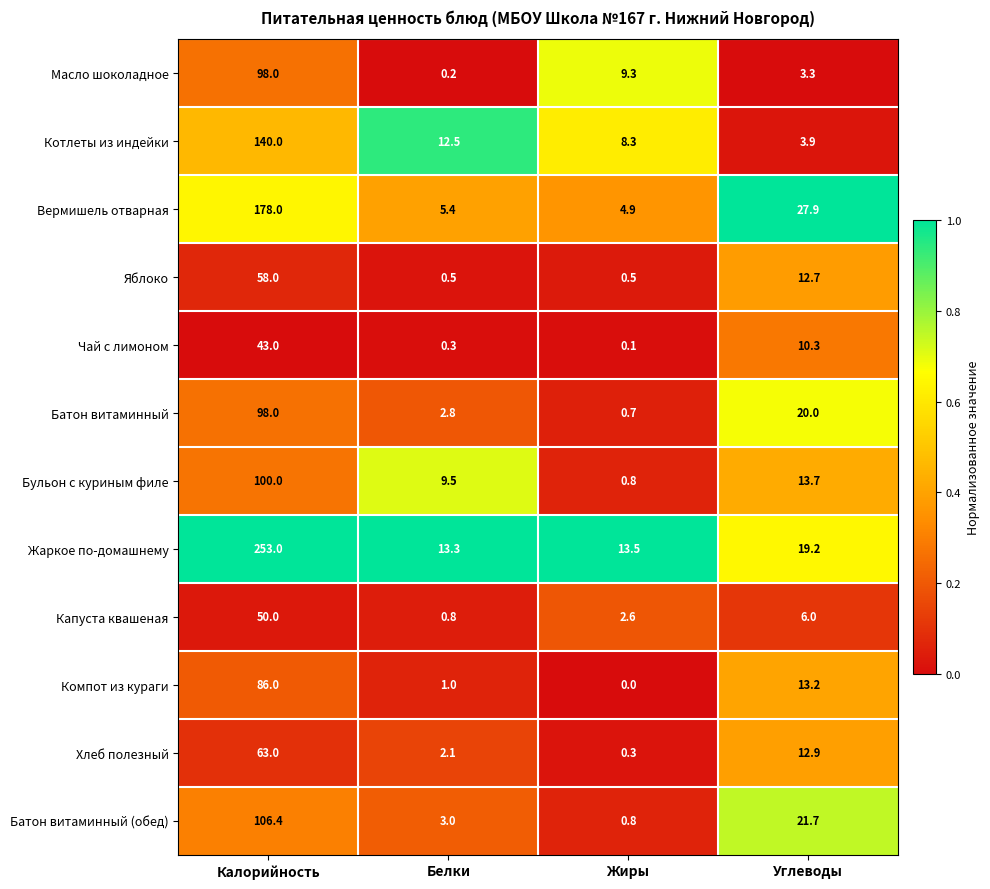

The Масло шоколадное series shows 13.1 at Жиры. True or false?

False